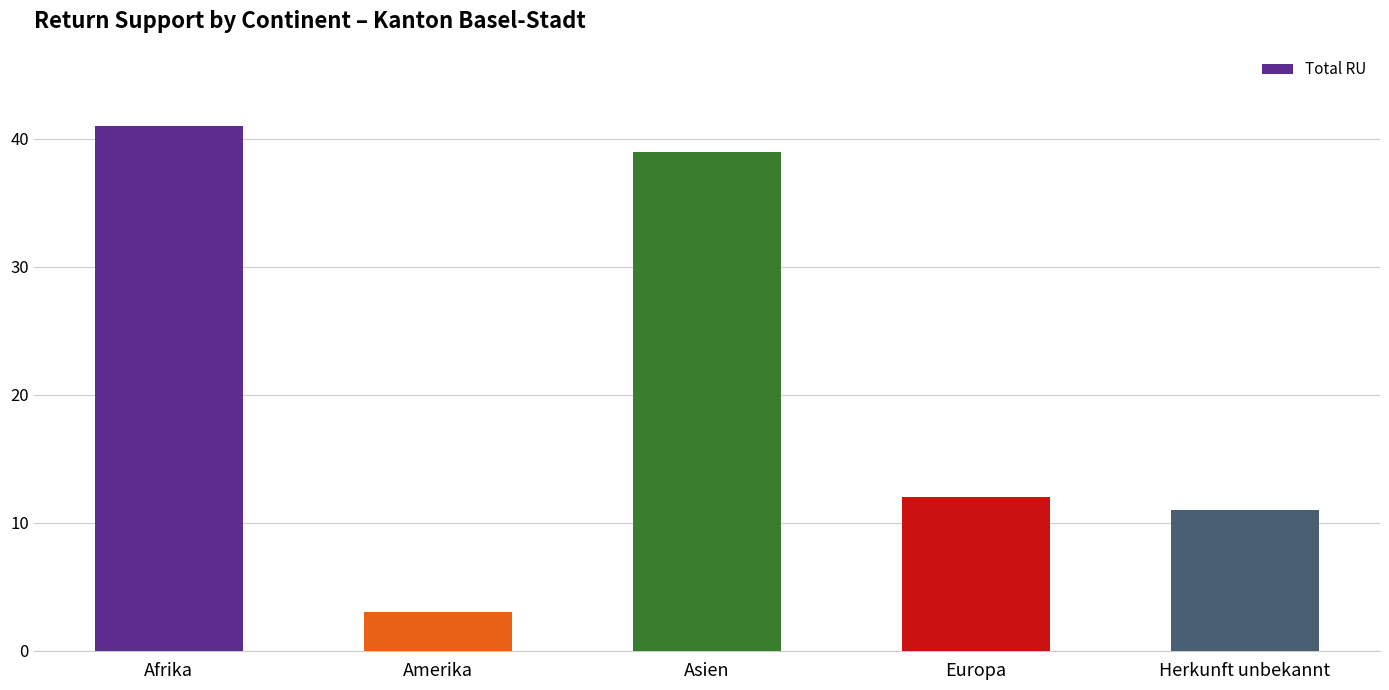

What is the approximate value at Amerika, to the nearest 5?

5